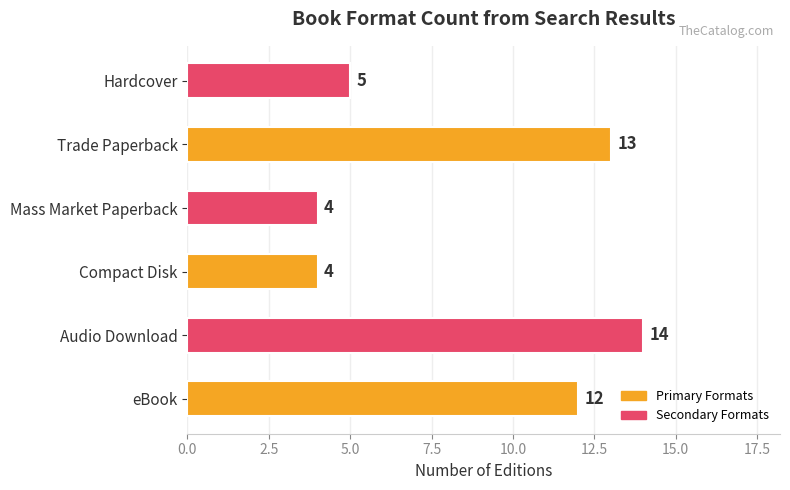

How many values are between 4 and 13?

5